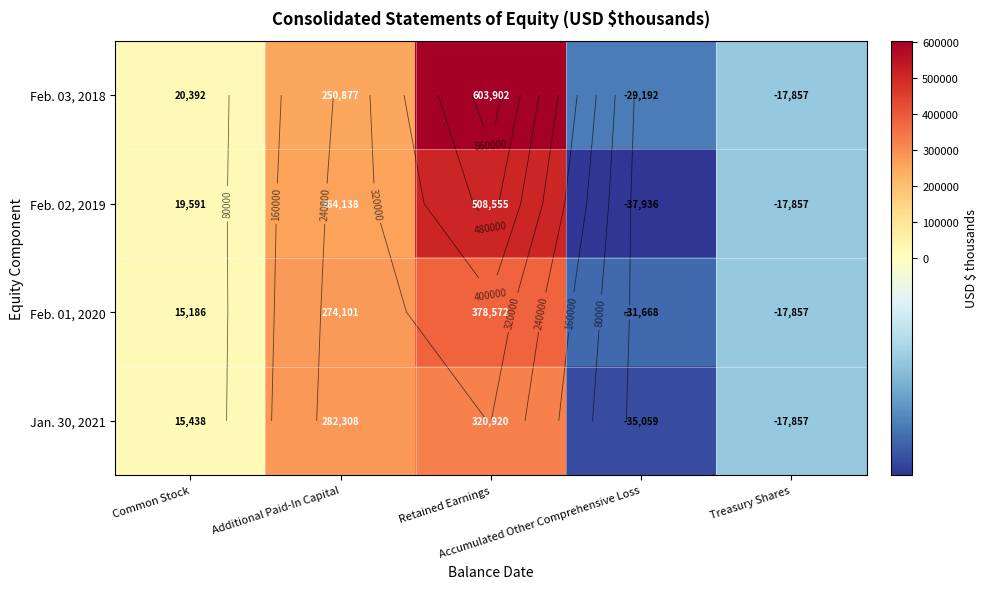

At Retained Earnings, list the series in order from smallest to largest.

Jan. 30, 2021, Feb. 01, 2020, Feb. 02, 2019, Feb. 03, 2018